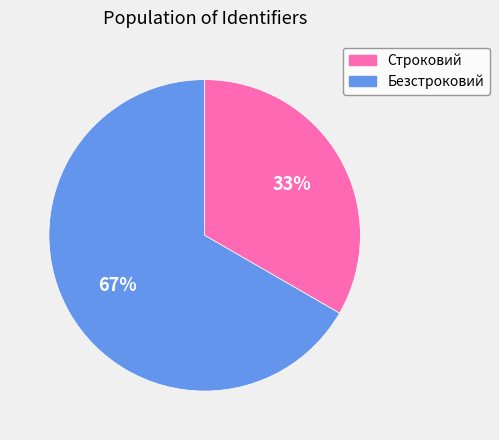

Rank the categories by value from highest to lowest.

Безстроковий, Строковий